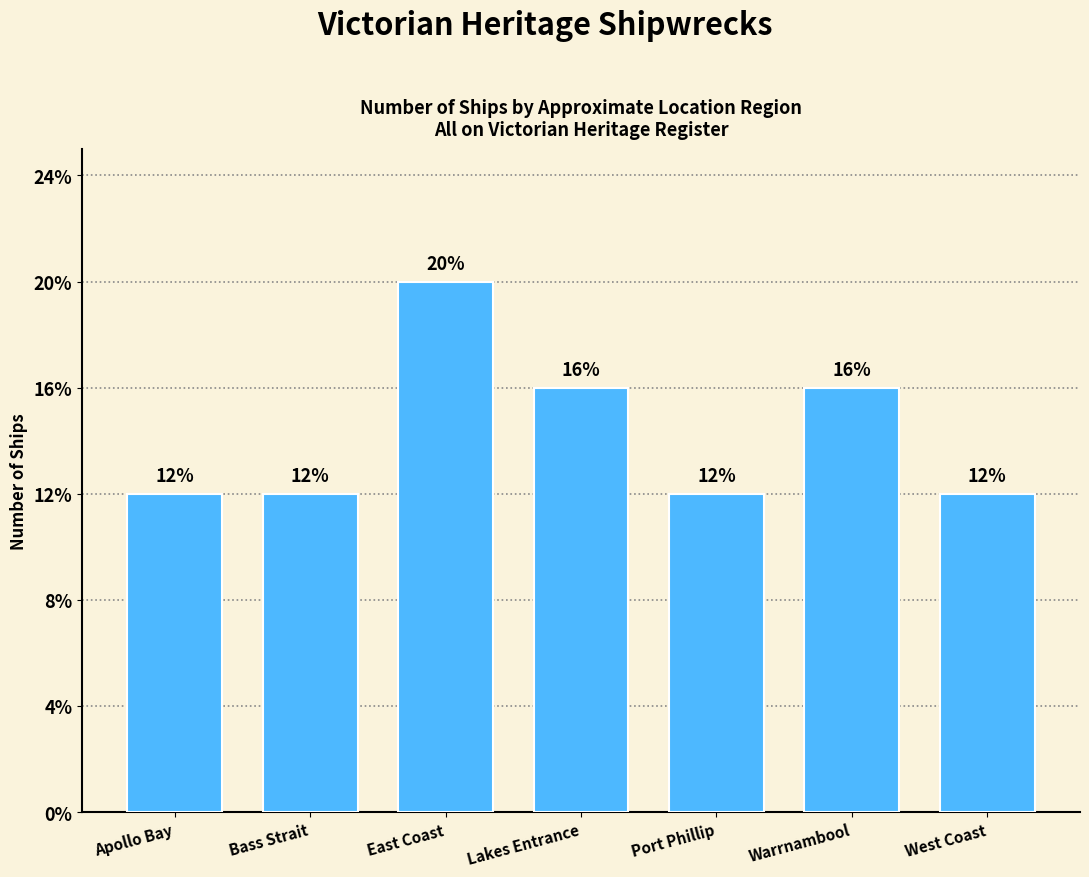

Does the chart contain any negative values?

No